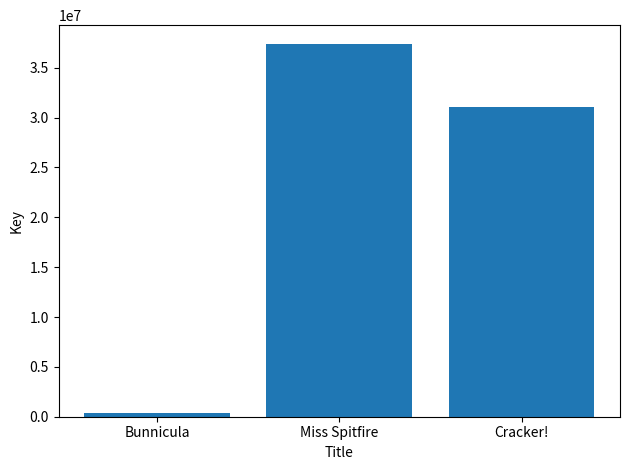

List the labels in order of value, largest first.

Miss Spitfire, Cracker!, Bunnicula